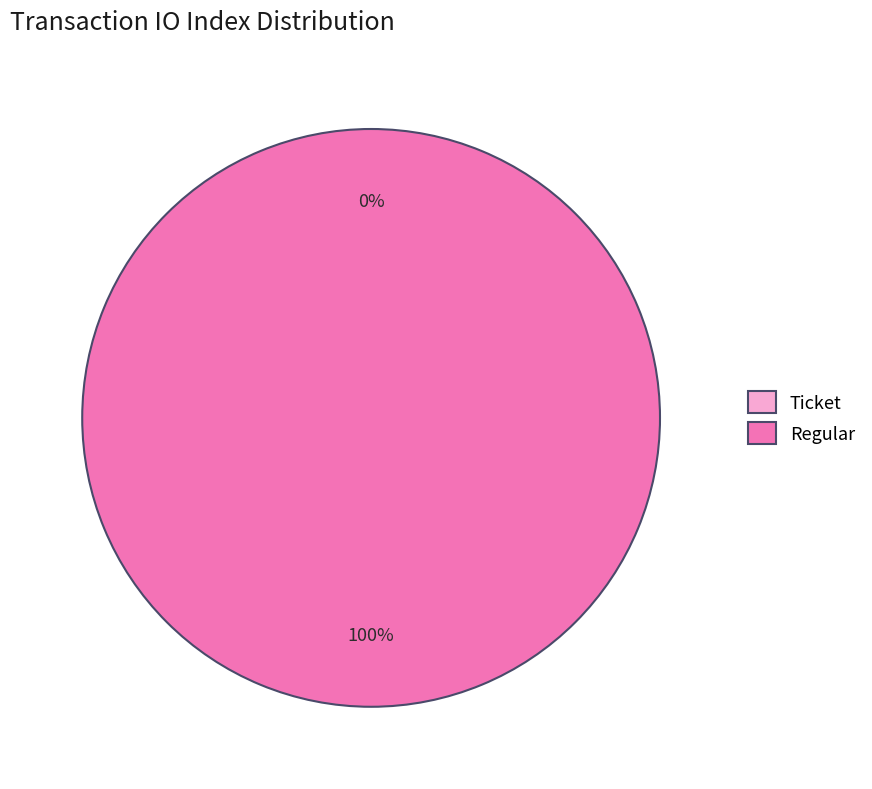

The Regular slice represents 85% of the pie. True or false?

False